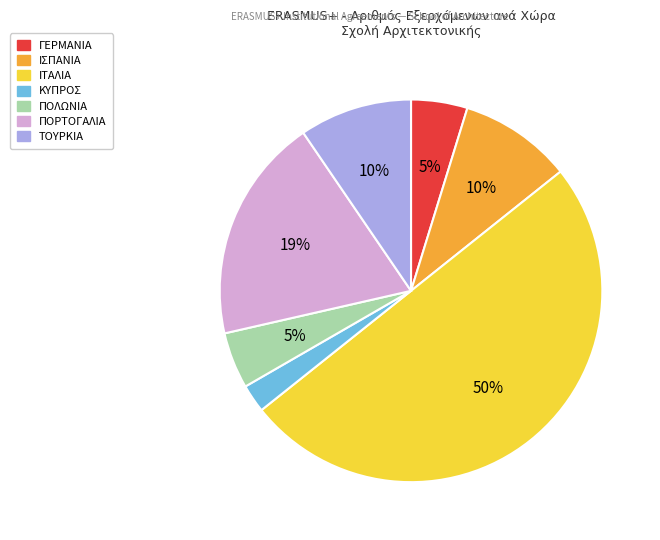

To the nearest percent, what is the difference between the largest and smallest slice percentages?

48%